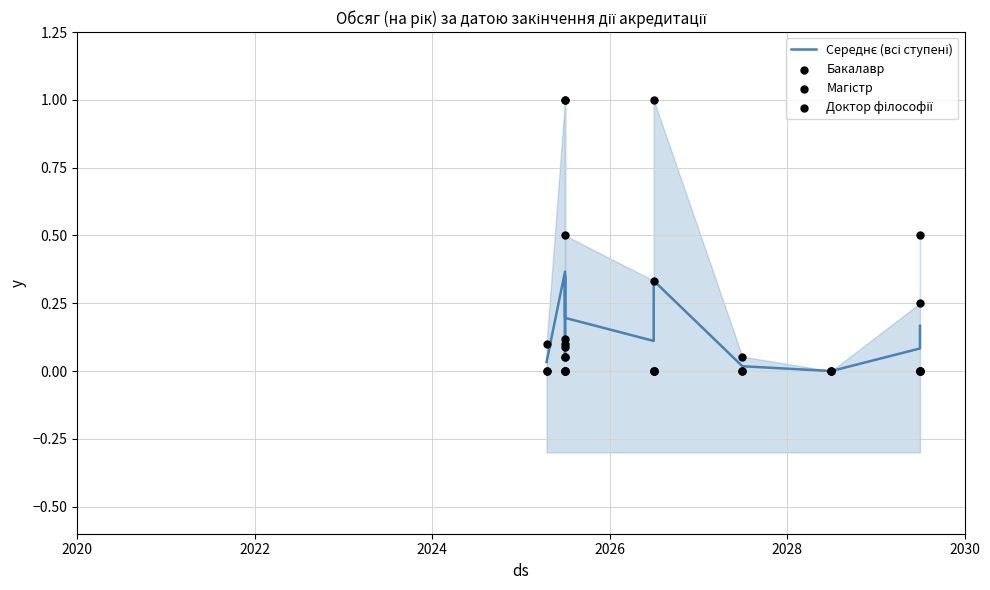

Which series has the largest Y range (max minus min)?

Бакалавр